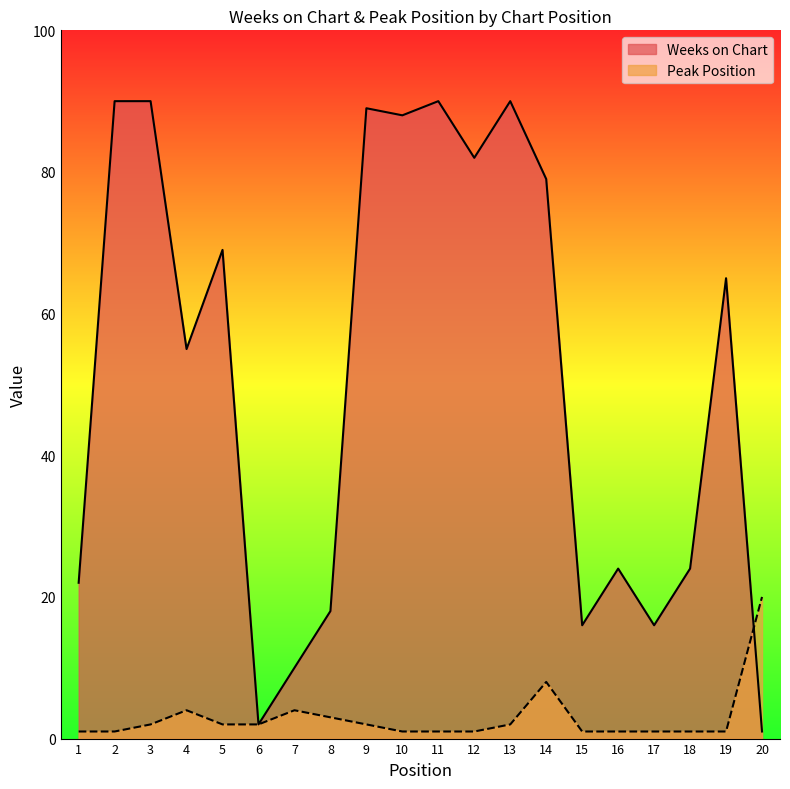

Does the chart have visible grid lines?

No